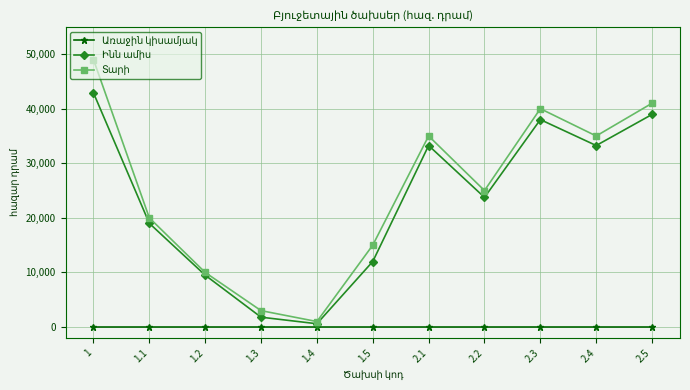

What is the greatest value displayed?

49000